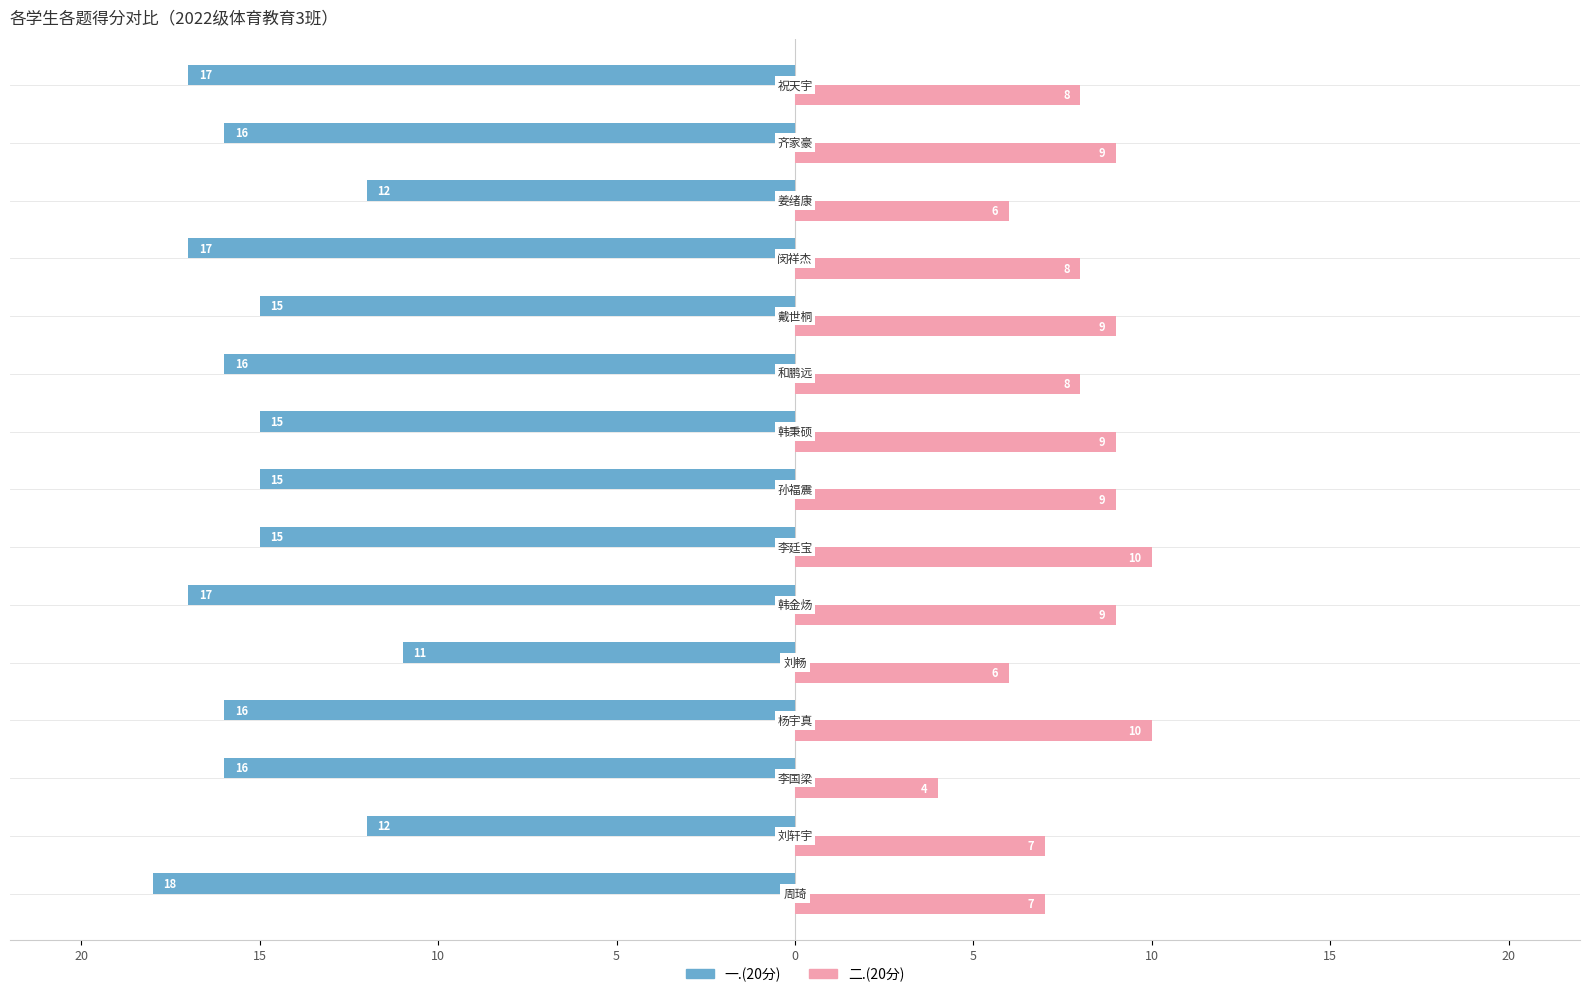

What are all the series names shown in the legend?

一.(20分), 二.(20分)